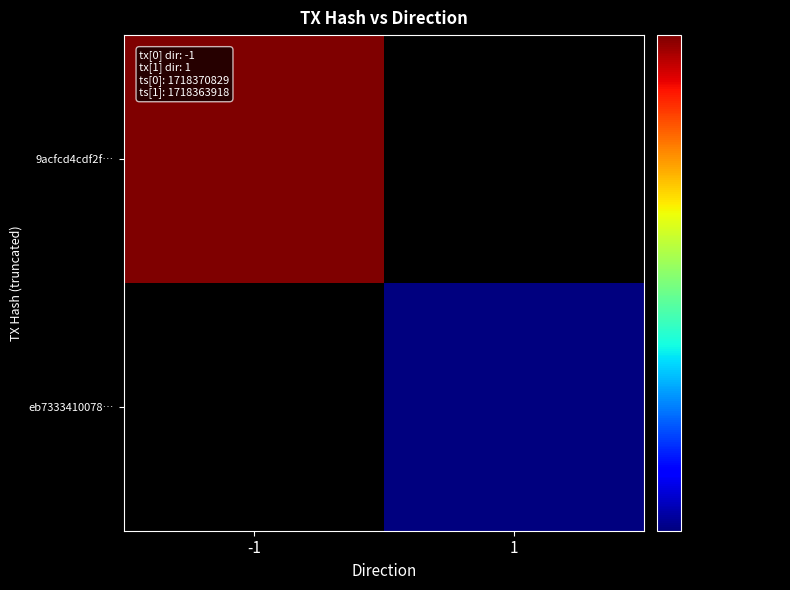

Is it true that 9acfcd4cdf2f… equals 869166638.3 at -1?

False